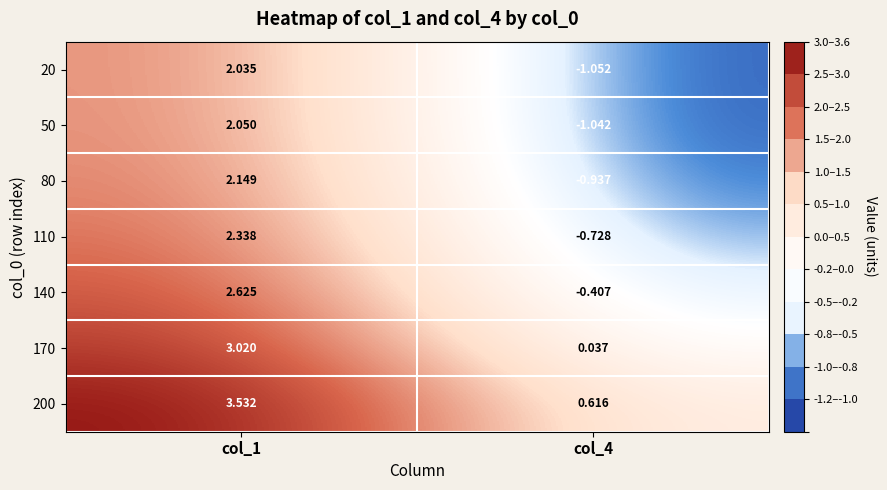

Is the value of 200 at col_1 greater than the value of 80 at col_1?

Yes